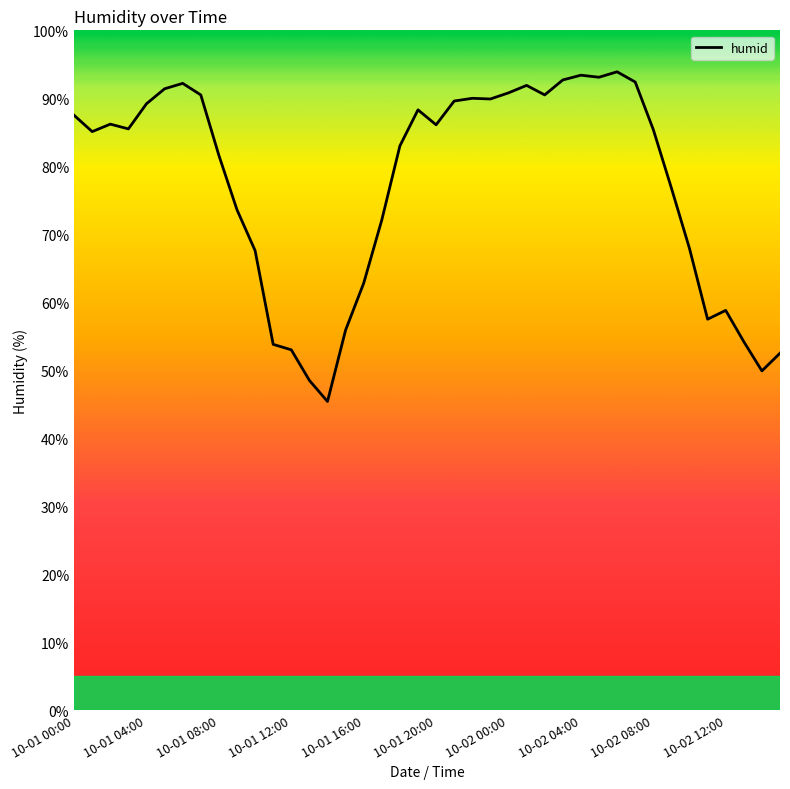

What is the maximum value shown in the chart?

93.9